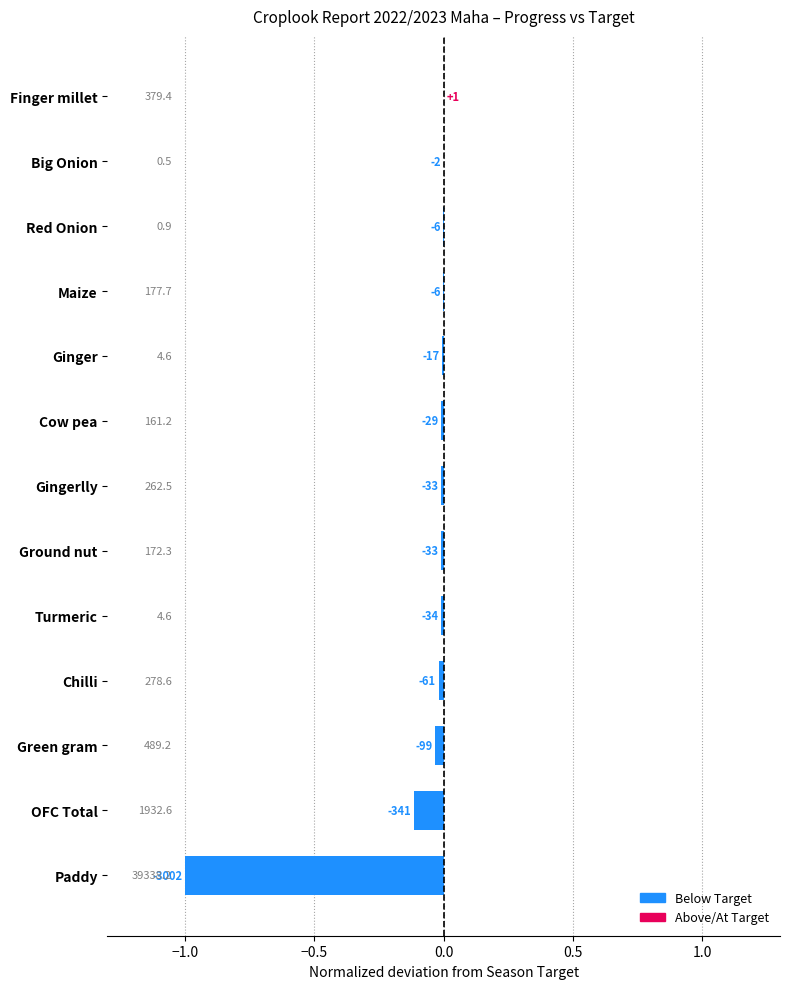

How many values exceed 0?

1